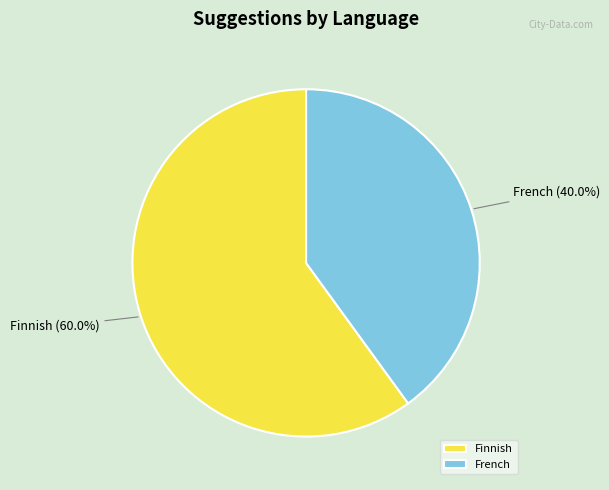

Is there any slice that represents more than half of the pie?

Yes